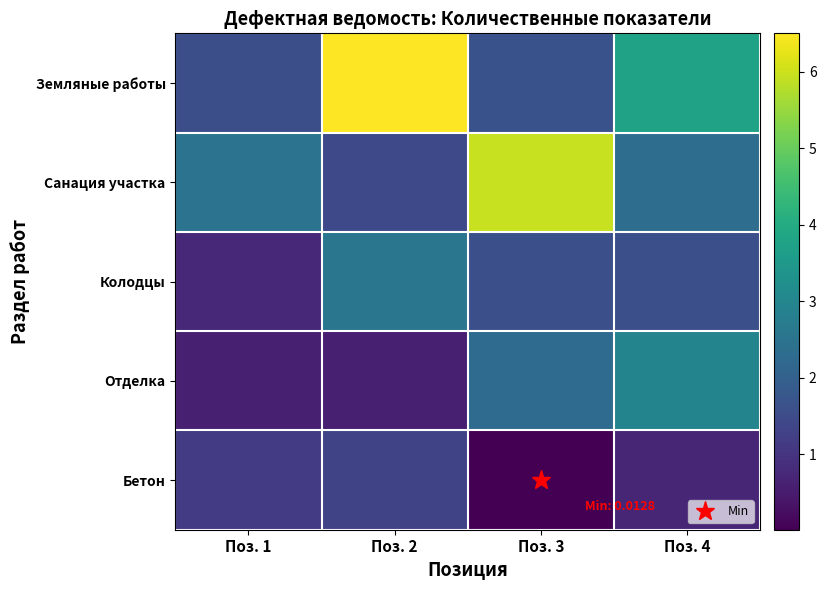

What is the difference between the highest and lowest values at Поз. 1?

1.9